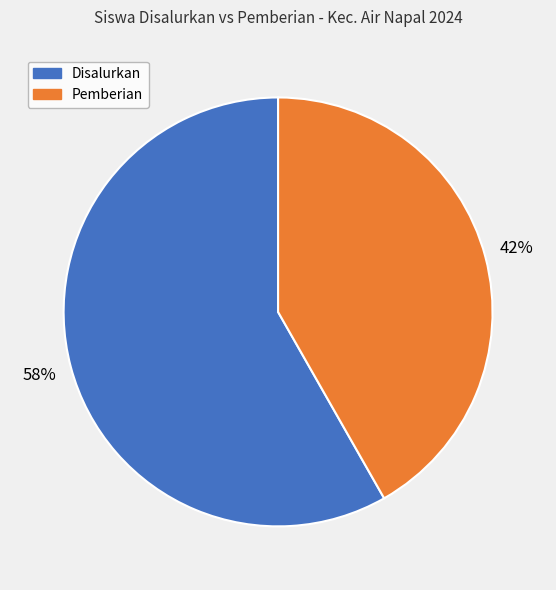

True or false: Disalurkan accounts for 58% of the total.

True